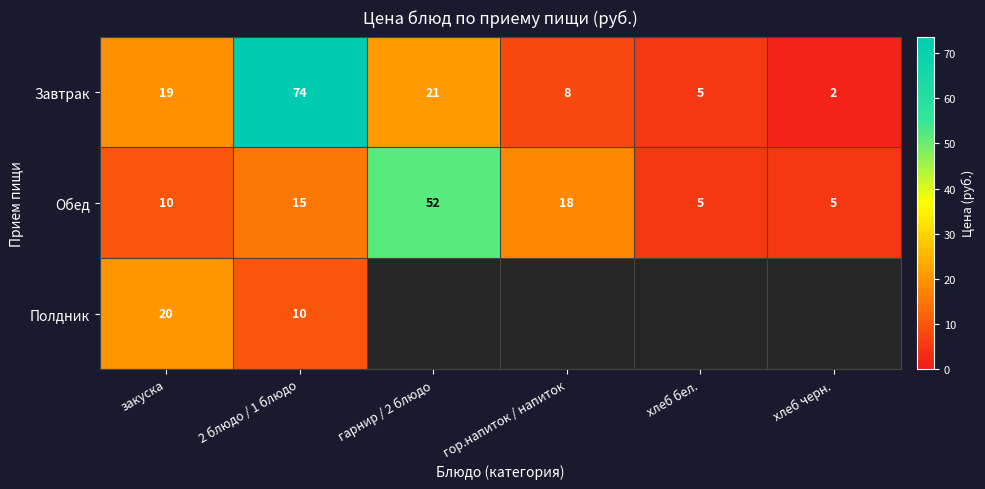

Read the Обед value at гарнир / 2 блюдо, to the nearest 5.

50